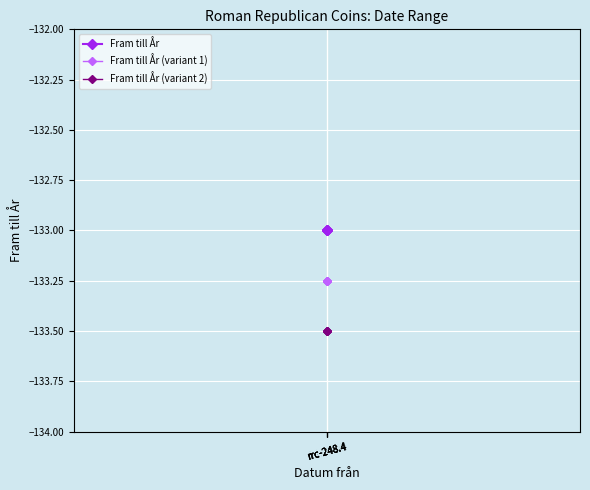

The Fram till År (variant 2) series shows -133.5 at rrc-248.4. True or false?

True